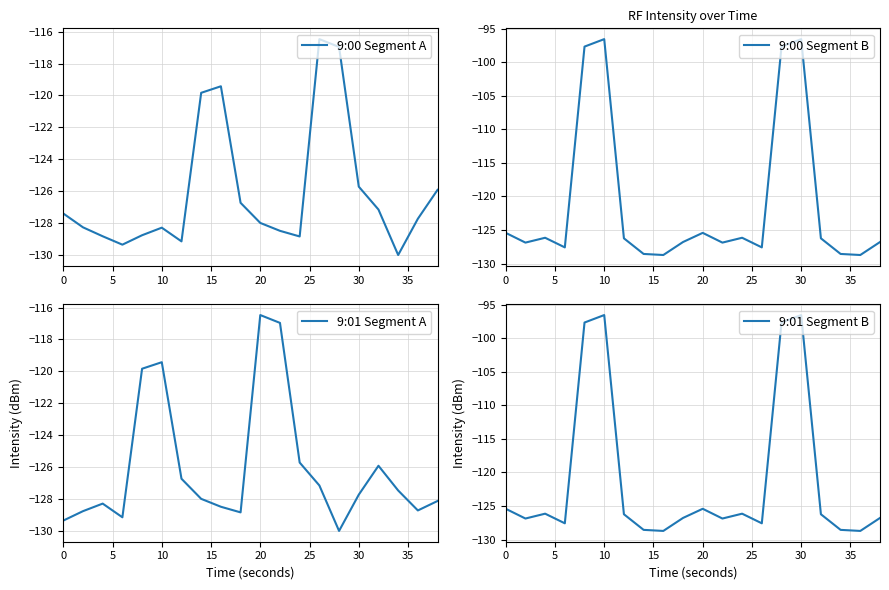

What is the difference between the second highest and second lowest values in the 9:00 Segment B series?

32.2